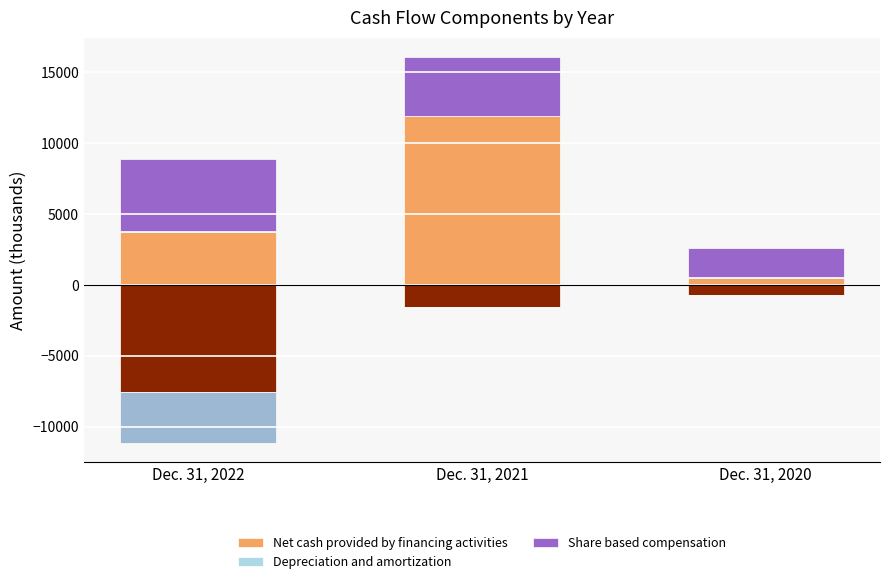

How many bars are there in each group?

3